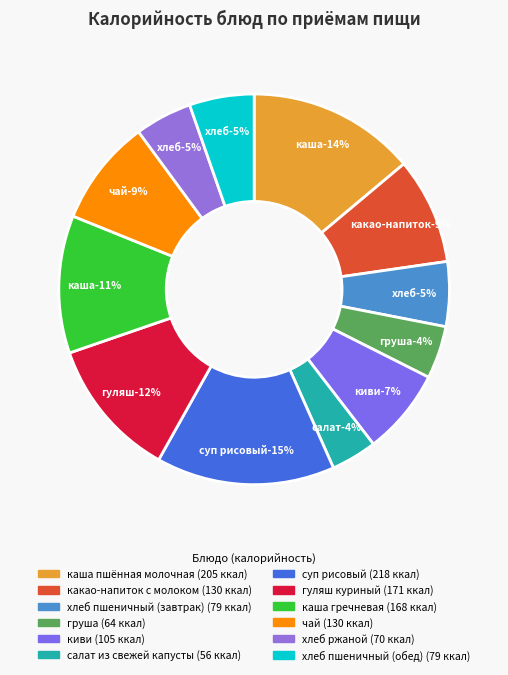

Approximately how many times larger is the value at чай compared to груша?

2.0